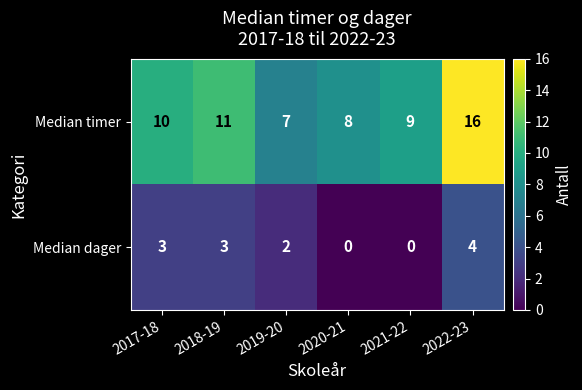

Rank the series at 2017-18 from highest to lowest value.

Median timer, Median dager